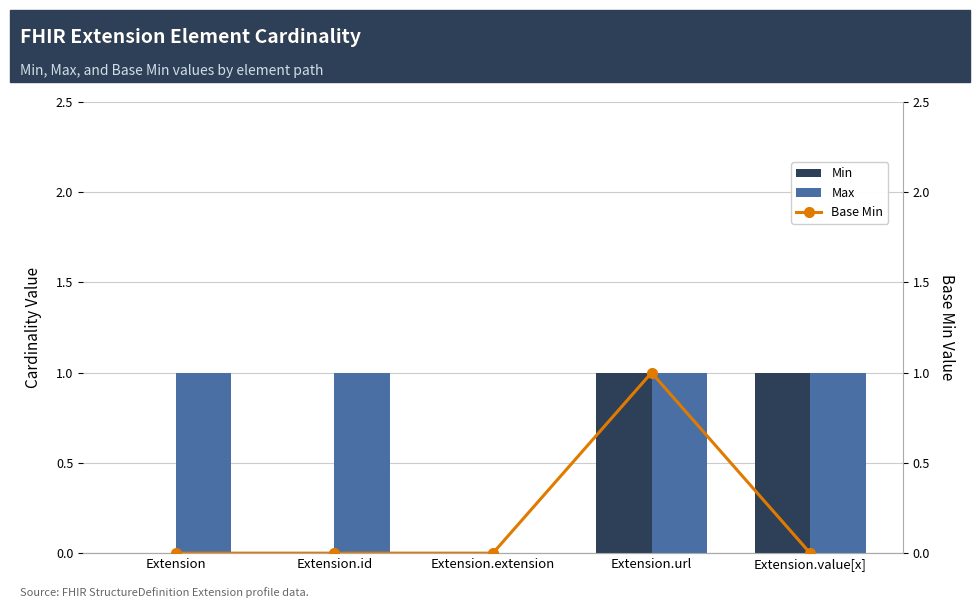

The Min series shows -1 at Extension.id. True or false?

False